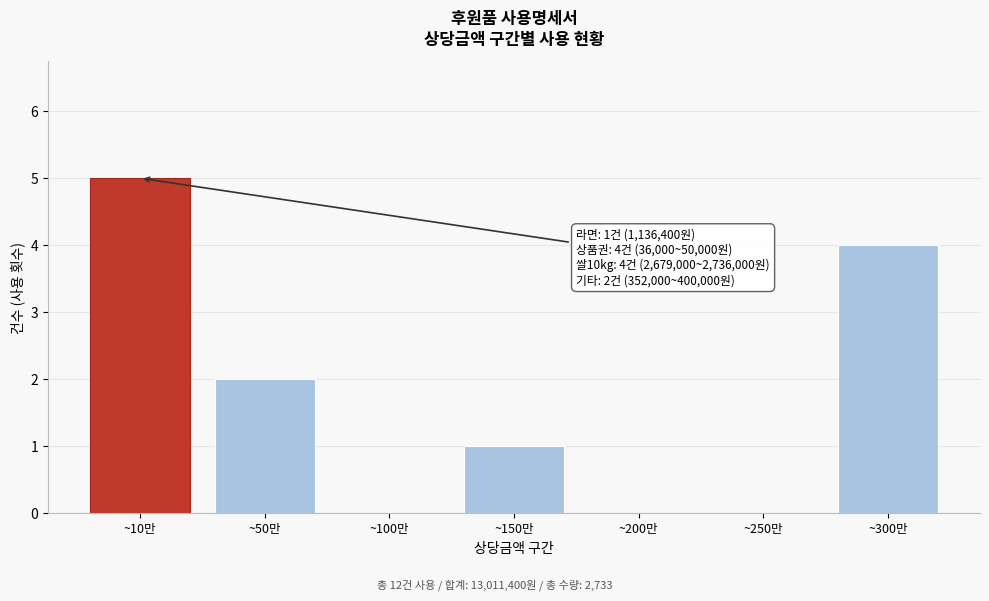

Reading left to right, transcribe all the data shown in this chart.

~10만=5	~50만=2	~100만=0	~150만=1	~200만=0	~250만=0	~300만=4